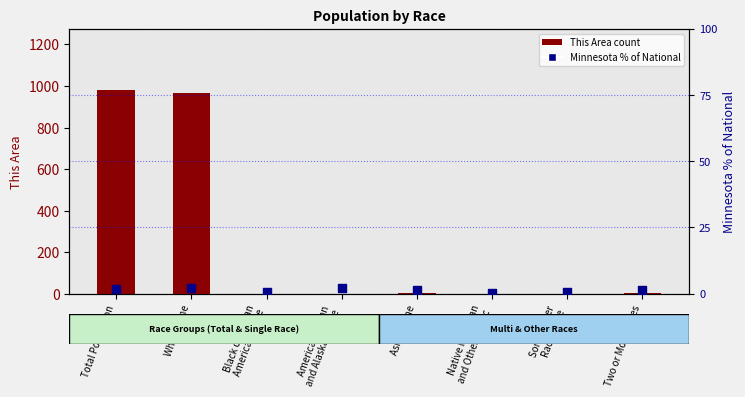

At how many categories does at least one series exceed 945?

2